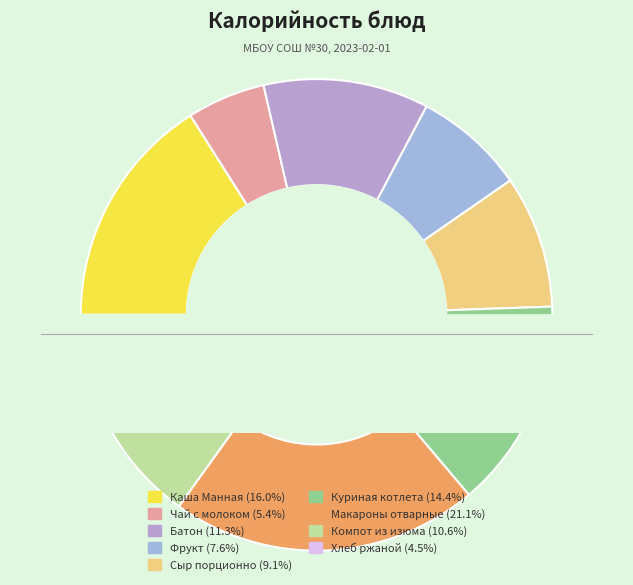

Which category has the smallest portion of the pie?

Хлеб ржаной